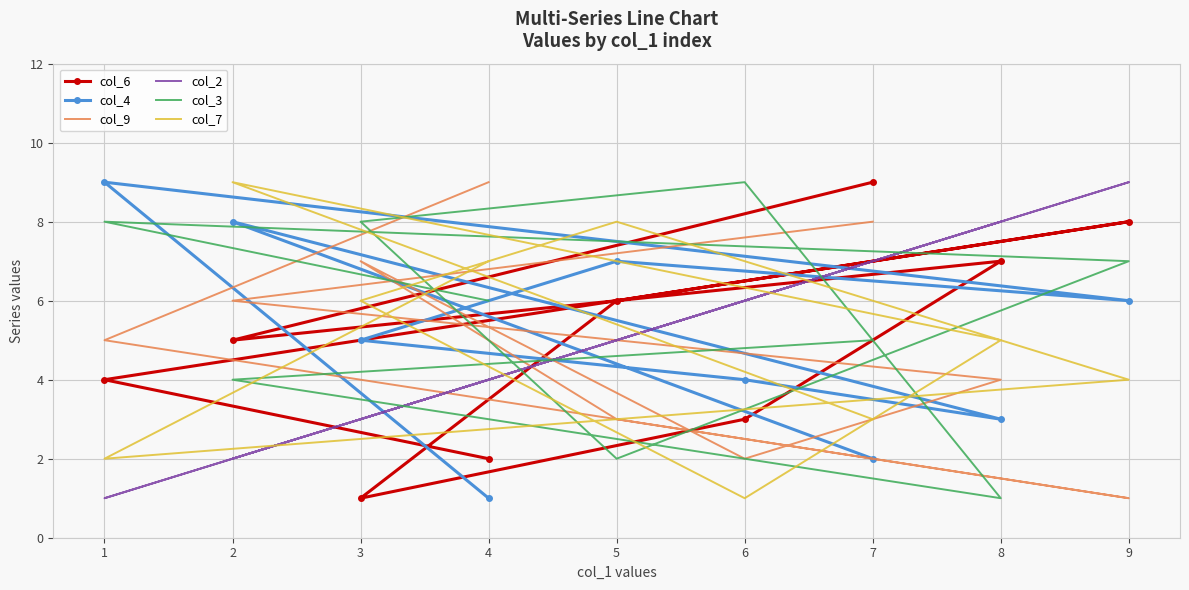

Which series has the largest range (max minus min)?

col_6